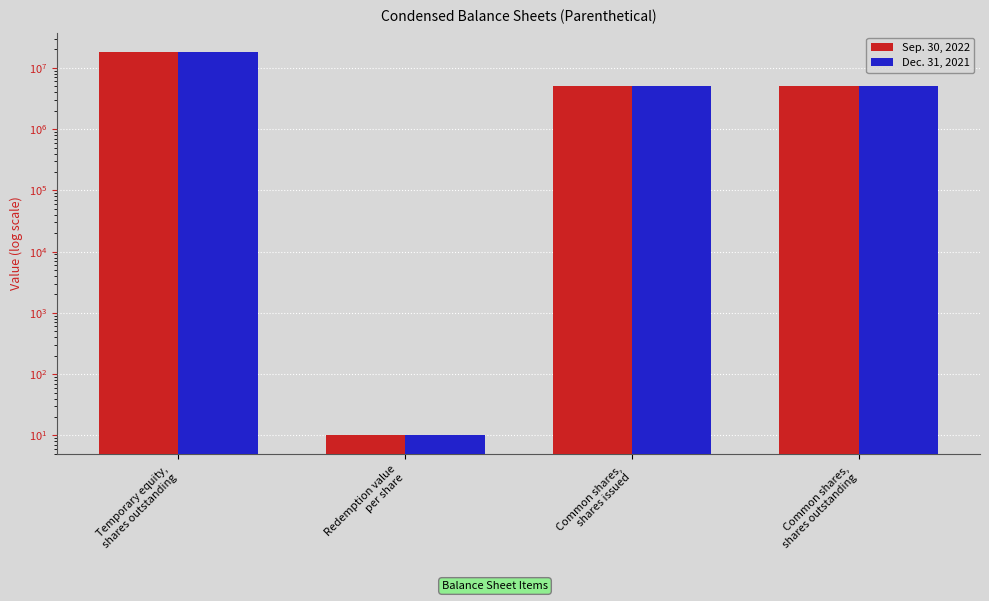

List the labels in order of Dec. 31, 2021 value, largest first.

Temporary equity,
shares outstanding, Common shares,
shares issued, Common shares,
shares outstanding, Redemption value
per share